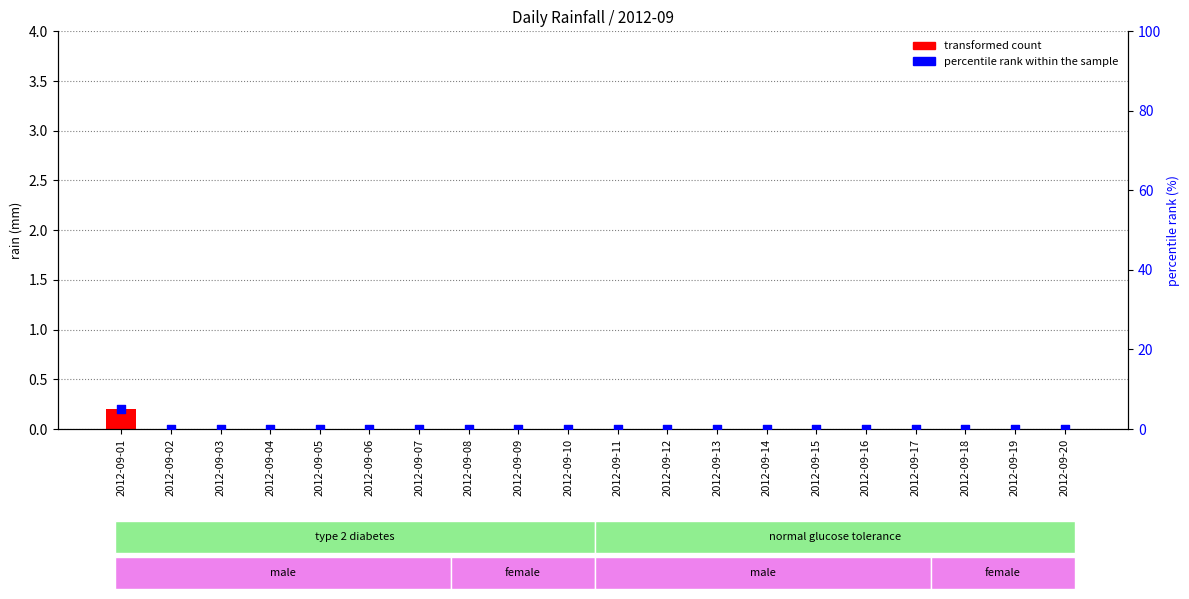

Which series has the largest Y range (max minus min)?

percentile rank within the sample